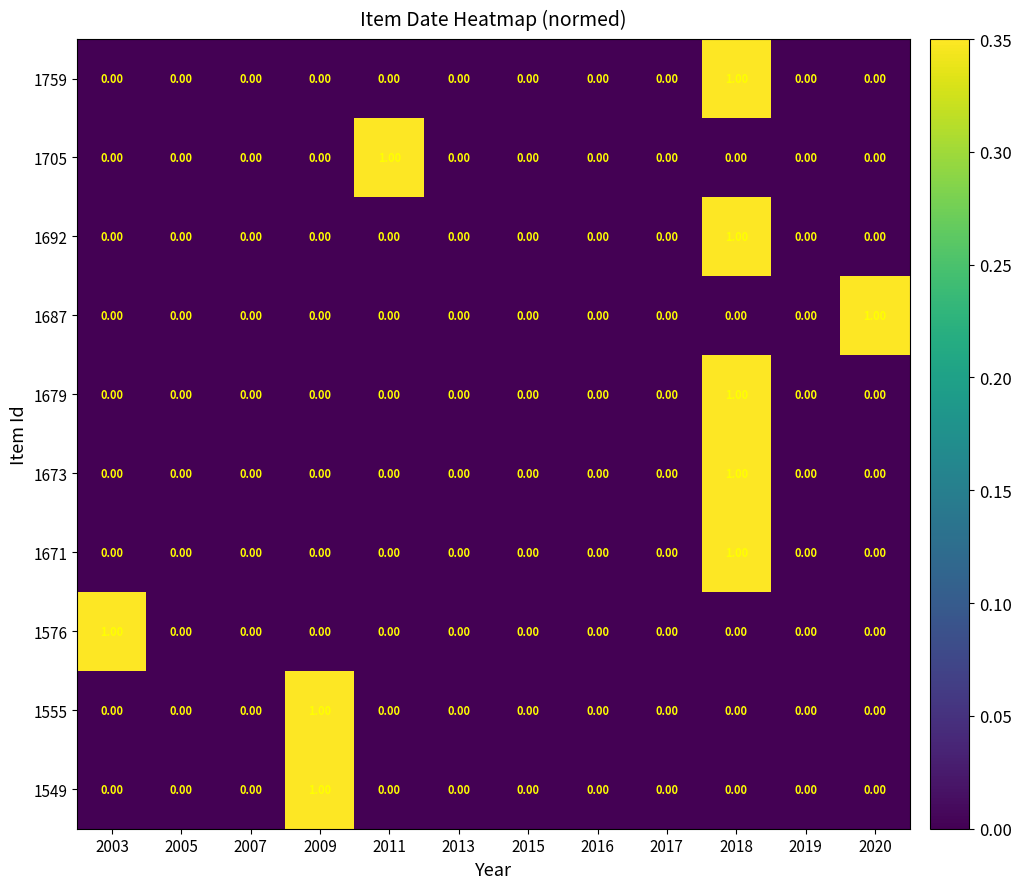

Count the number of data series in this chart.

10